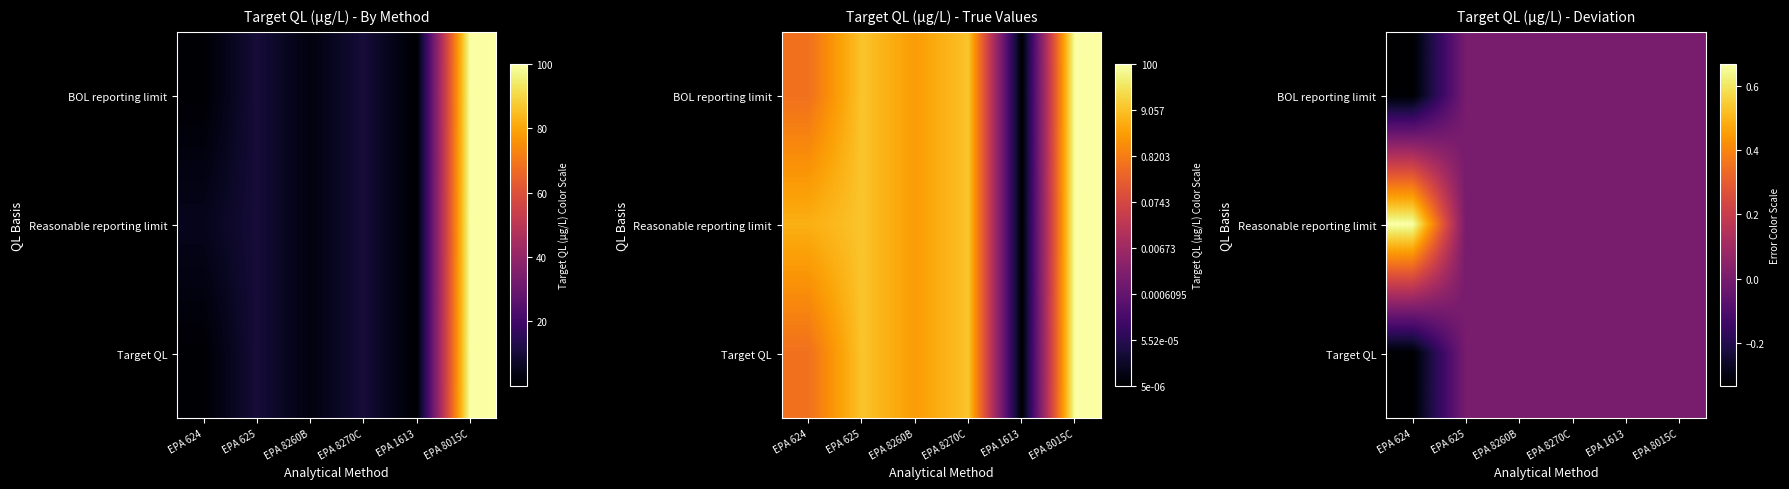

Between EPA 624 and EPA 8015C, which series saw the biggest shift?

Reasonable reporting limit